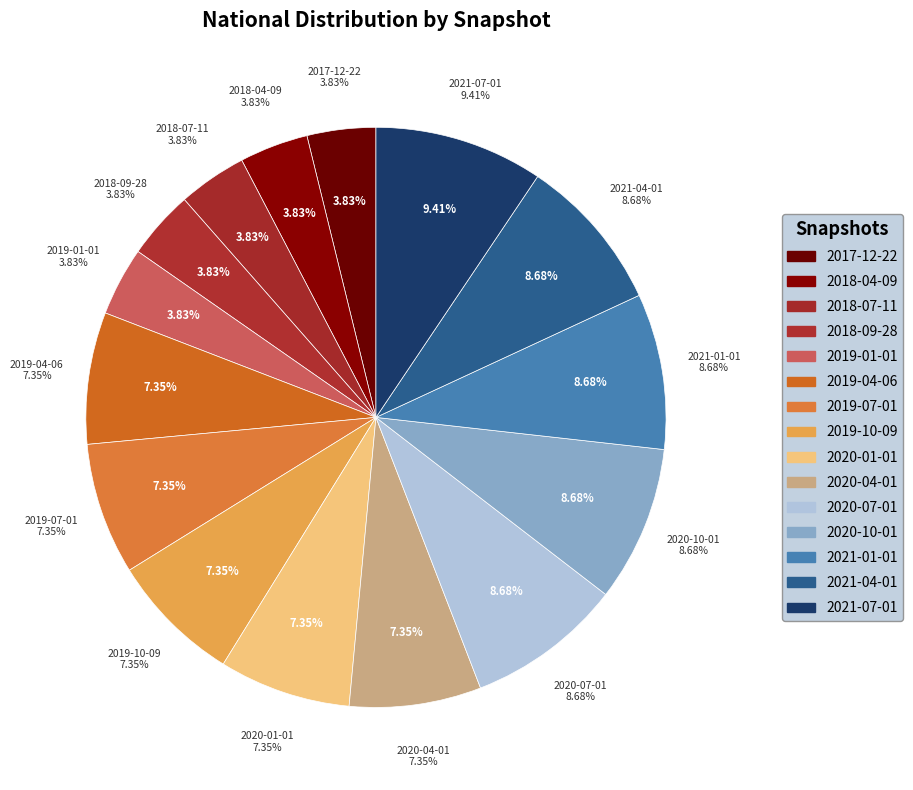

Is 2020-07-01 the majority of the pie?

No